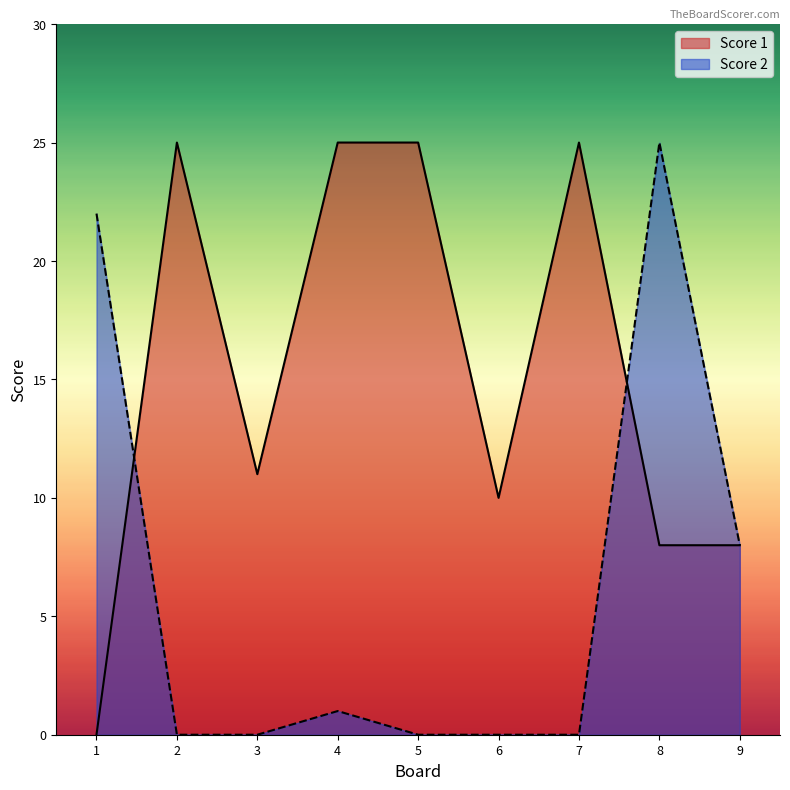

What is the difference between the second highest and second lowest values in the Score 2 series?

22